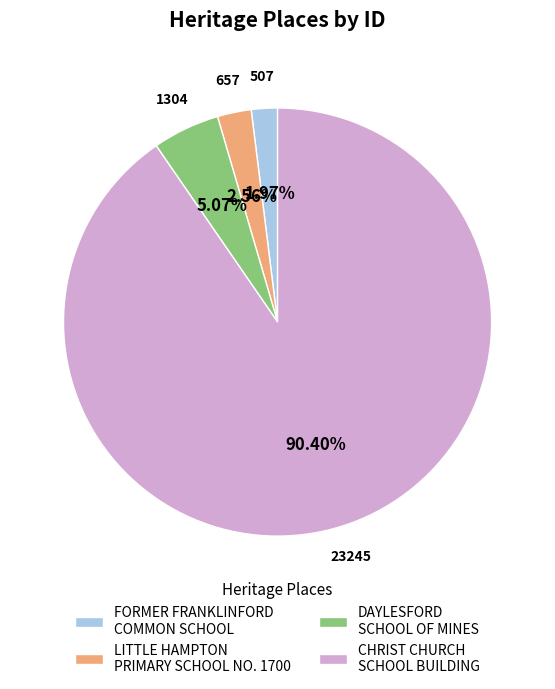

Which has a higher value, LITTLE HAMPTON PRIMARY SCHOOL NO. 1700 or CHRIST CHURCH SCHOOL BUILDING?

CHRIST CHURCH SCHOOL BUILDING